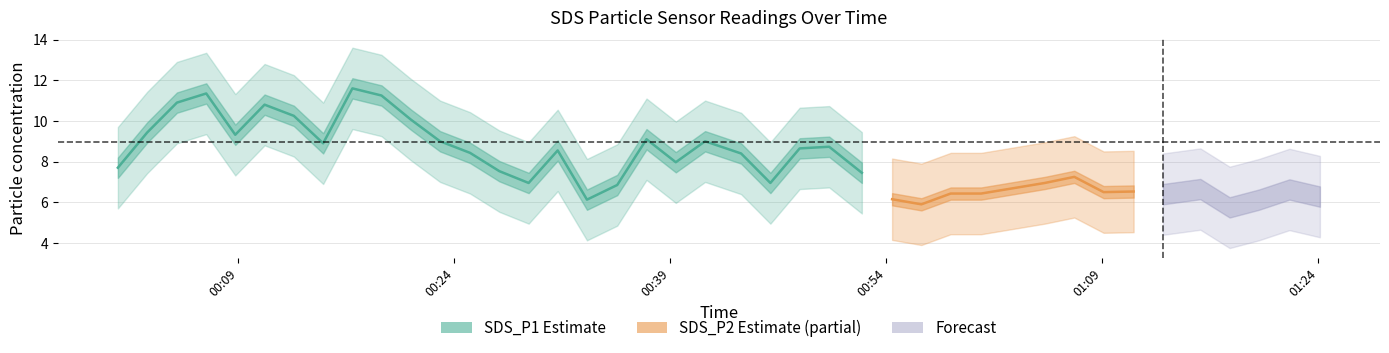

The SDS_P2 series shows 6.1 at 4. True or false?

True